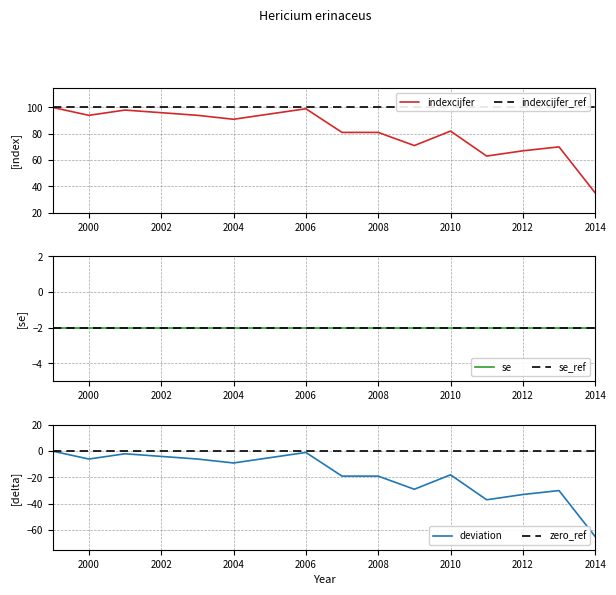

True or false: se has more than 0 interior local peaks.

False